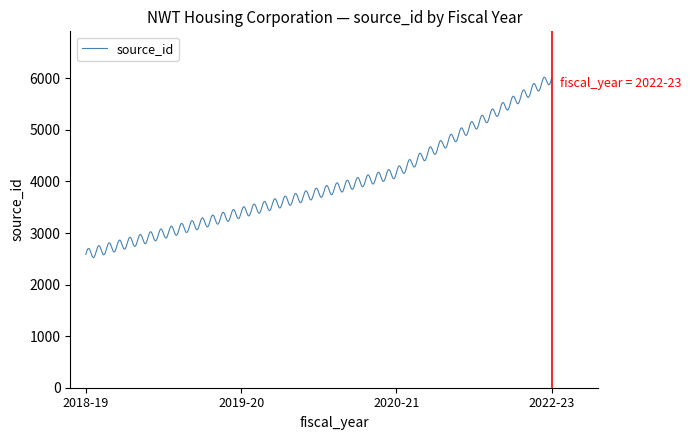

What is the difference between the maximum and minimum values?

3496.7